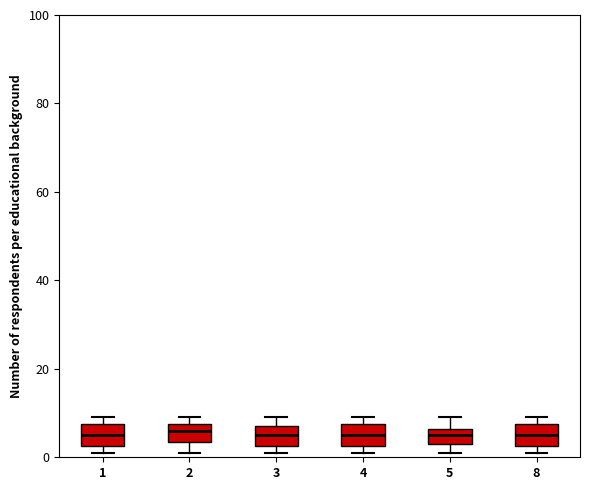

Where is the upper edge of the box at x = 3 on the y-axis? The values are not printed on the chart, so give them approximately, as read against the axis.

8